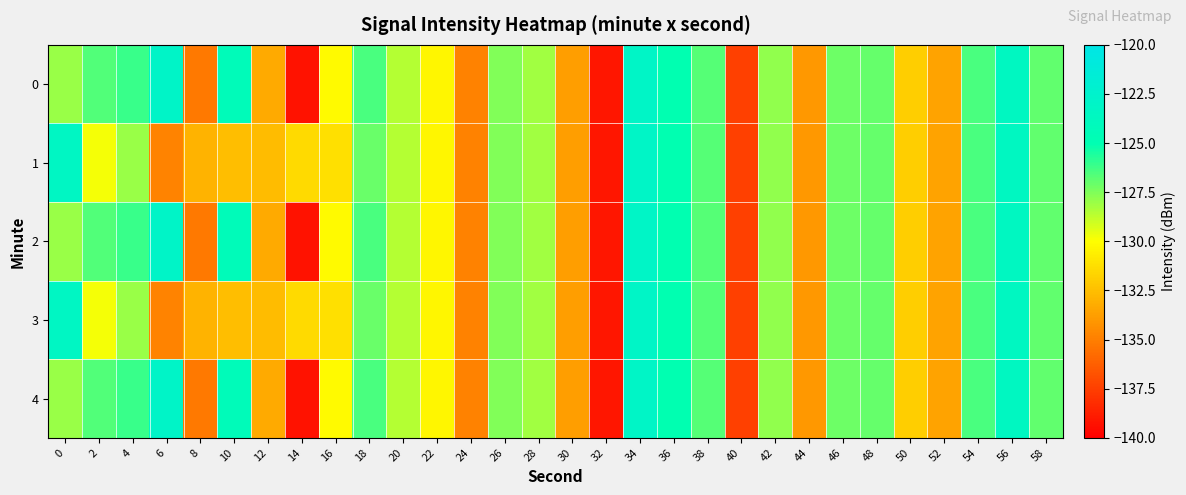

Reading left to right, transcribe all the data shown in this chart.

0: 0=-128.0	2=-126.6	4=-126.1	6=-122.9	8=-135.2	10=-124.3	12=-133.3	14=-139.3	16=-130.2	18=-126.5	20=-128.6	22=-130.3	24=-134.9	26=-127.6	28=-128.2	30=-133.8	32=-139.1	34=-123.1	36=-125.0	38=-126.7	40=-137.5	42=-127.9	44=-134.0	46=-127.2	48=-127.0	50=-131.9	52=-133.5	54=-126.4	56=-123.6	58=-126.9
1: 0=-123.3	2=-129.8	4=-128.0	6=-134.8	8=-133.0	10=-132.5	12=-132.6	14=-131.5	16=-131.2	18=-127.0	20=-128.6	22=-130.3	24=-134.9	26=-127.6	28=-128.2	30=-133.8	32=-139.1	34=-123.1	36=-125.0	38=-126.7	40=-137.5	42=-127.9	44=-134.0	46=-127.2	48=-127.0	50=-131.9	52=-133.5	54=-126.4	56=-123.6	58=-126.9
2: 0=-128.0	2=-126.6	4=-126.1	6=-122.9	8=-135.2	10=-124.3	12=-133.3	14=-139.3	16=-130.2	18=-126.5	20=-128.6	22=-130.3	24=-134.9	26=-127.6	28=-128.2	30=-133.8	32=-139.1	34=-123.1	36=-125.0	38=-126.7	40=-137.5	42=-127.9	44=-134.0	46=-127.2	48=-127.0	50=-131.9	52=-133.5	54=-126.4	56=-123.6	58=-126.9
3: 0=-123.3	2=-129.8	4=-128.0	6=-134.8	8=-133.0	10=-132.5	12=-132.6	14=-131.5	16=-131.2	18=-127.0	20=-128.6	22=-130.3	24=-134.9	26=-127.6	28=-128.2	30=-133.8	32=-139.1	34=-123.1	36=-125.0	38=-126.7	40=-137.5	42=-127.9	44=-134.0	46=-127.2	48=-127.0	50=-131.9	52=-133.5	54=-126.4	56=-123.6	58=-126.9
4: 0=-128.0	2=-126.6	4=-126.1	6=-122.9	8=-135.2	10=-124.3	12=-133.3	14=-139.3	16=-130.2	18=-126.5	20=-128.6	22=-130.3	24=-134.9	26=-127.6	28=-128.2	30=-133.8	32=-139.1	34=-123.1	36=-125.0	38=-126.7	40=-137.5	42=-127.9	44=-134.0	46=-127.2	48=-127.0	50=-131.9	52=-133.5	54=-126.4	56=-123.6	58=-126.9